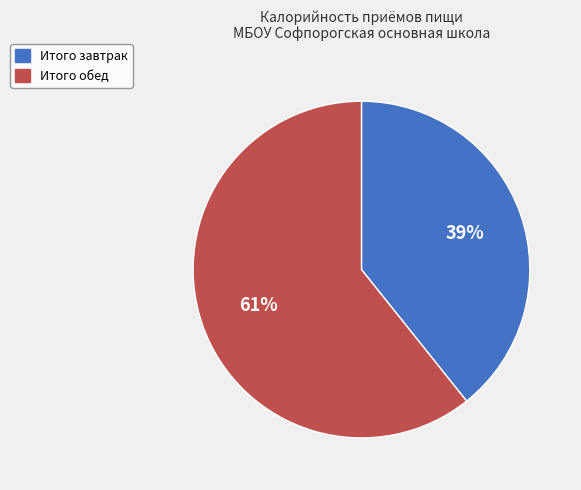

Which slice is the largest?

Итого обед